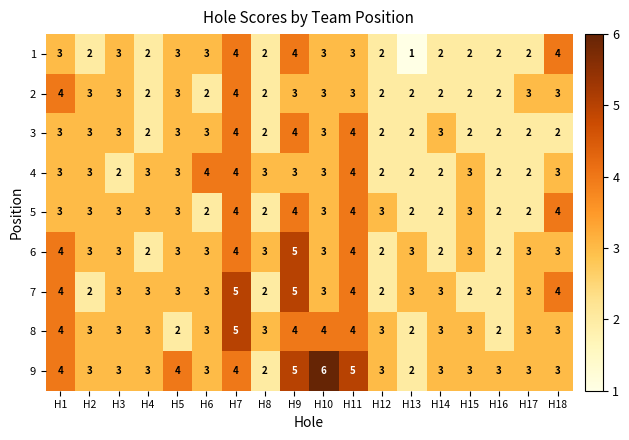

What is the maximum value for 6?

5